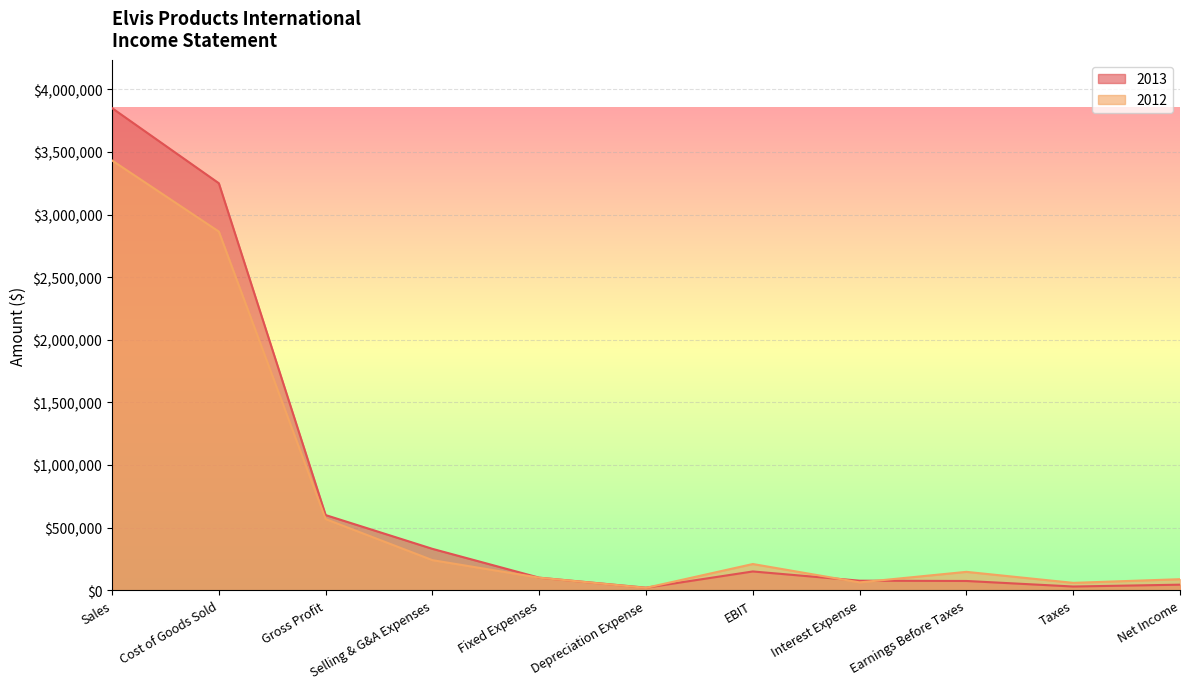

Which has a higher value, Fixed Expenses or Taxes?

Fixed Expenses